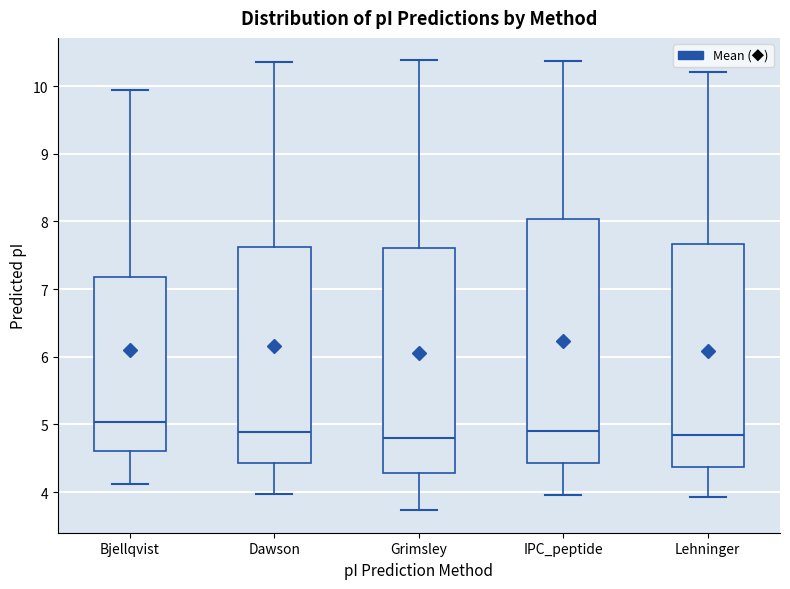

Where does the median line of the box for Grimsley sit on the y-axis? The values are not printed on the chart, so give them approximately, as read against the axis.

4.8